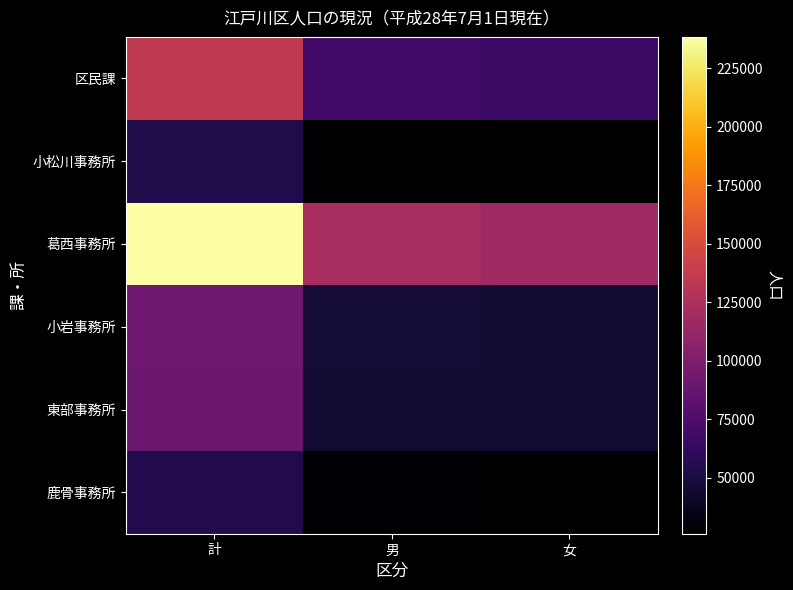

Between 計 and 女, which is larger?

計